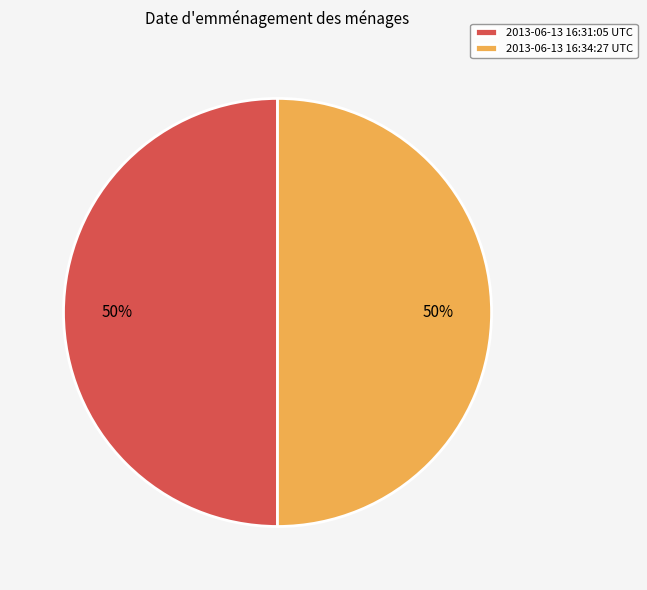

To the nearest percent, what percentage of the pie is 2013-06-13 16:34:27 UTC?

50%